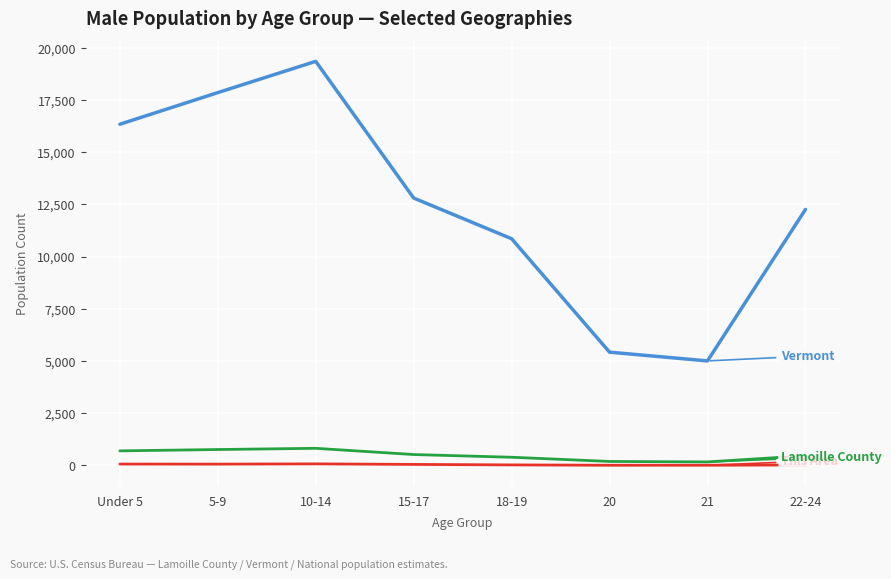

Which label corresponds to the largest value in the chart?

10-14